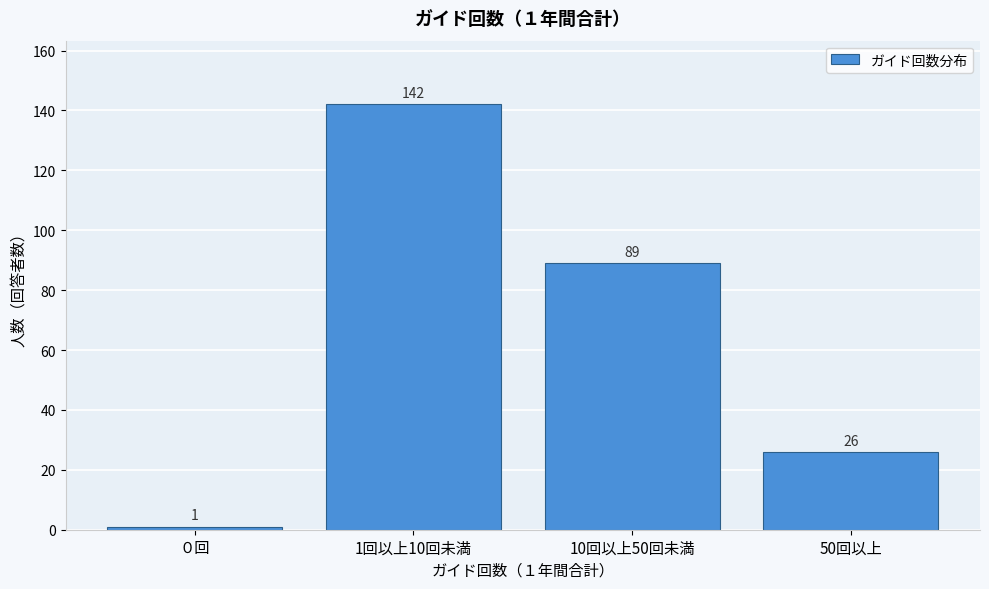

Reading left to right, list all the values displayed in this chart.

０回=1	1回以上10回未満=142	10回以上50回未満=89	50回以上=26